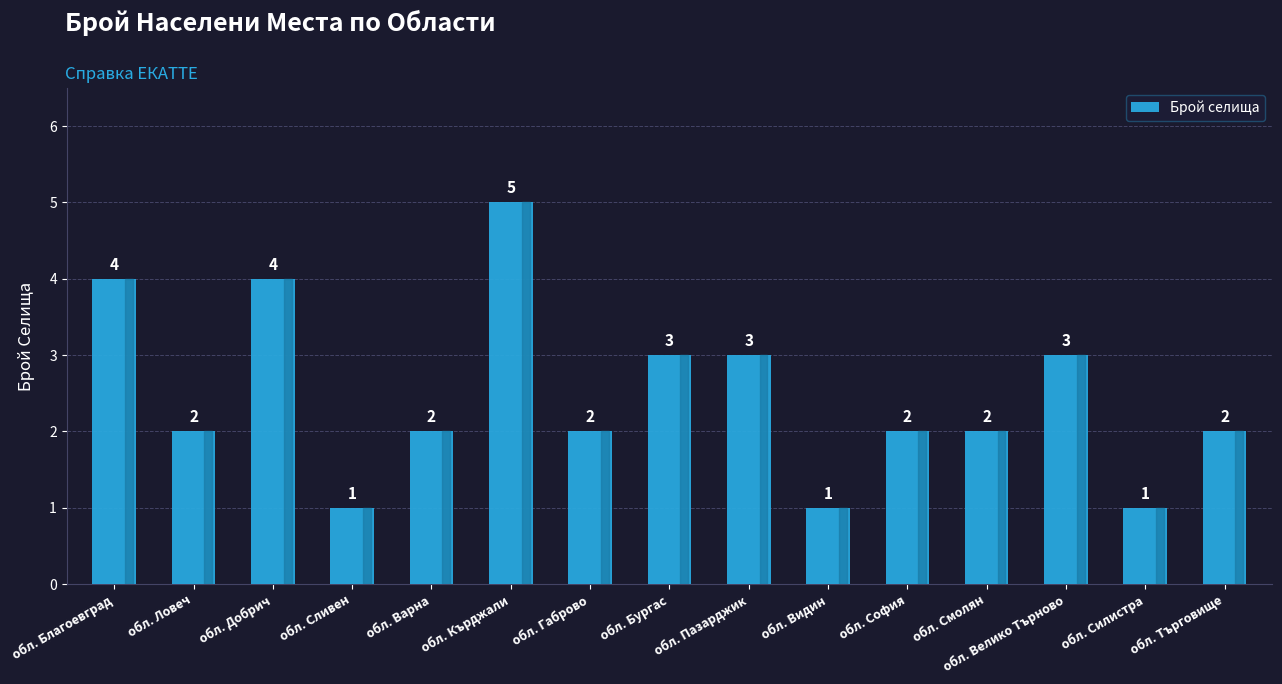

How many distinct data groups are displayed?

1